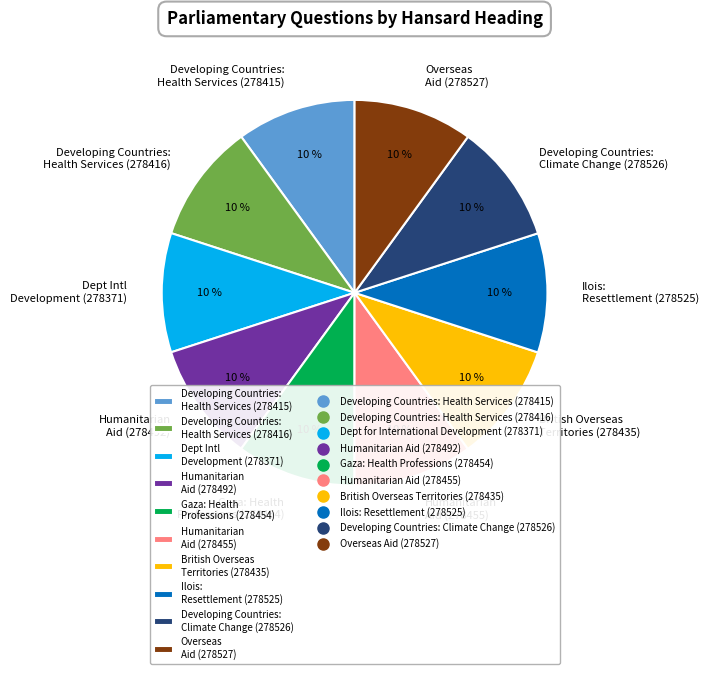

Is it true that Developing Countries: Climate Change (278526) is 10% of the pie?

True